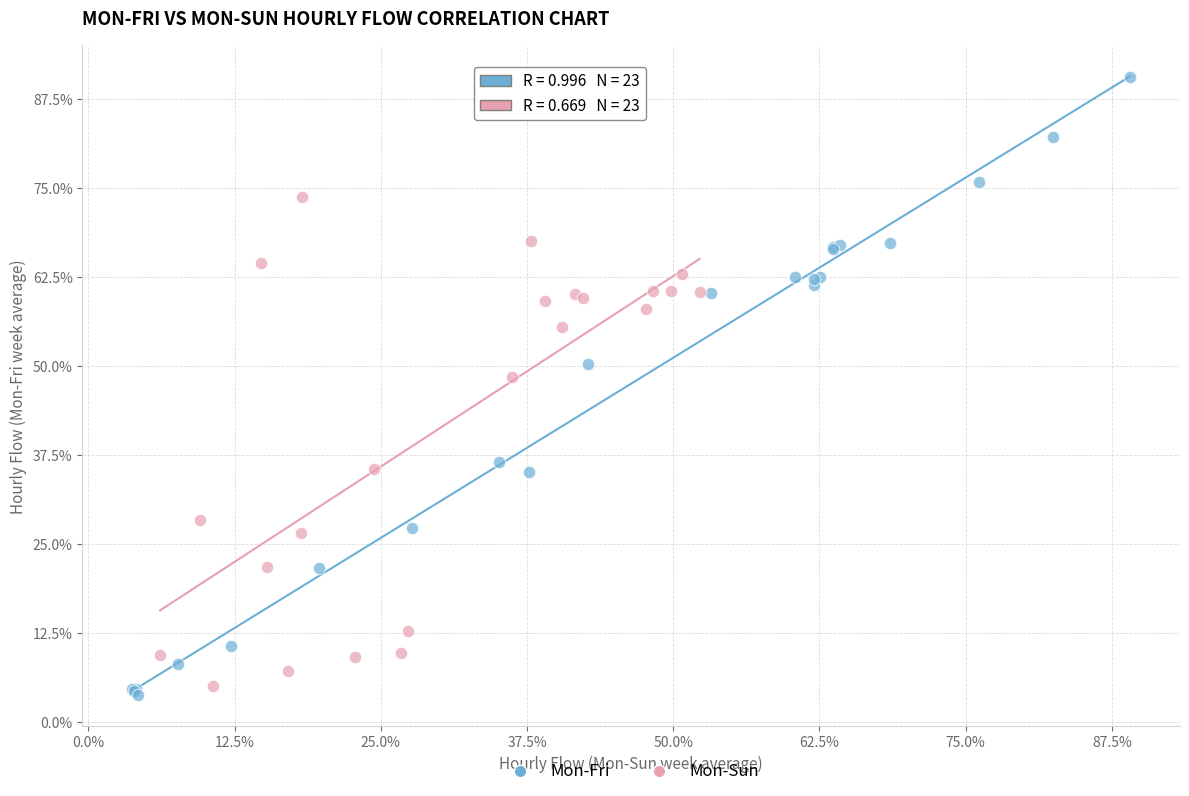

Which series reaches the minimum Y coordinate?

Mon-Fri